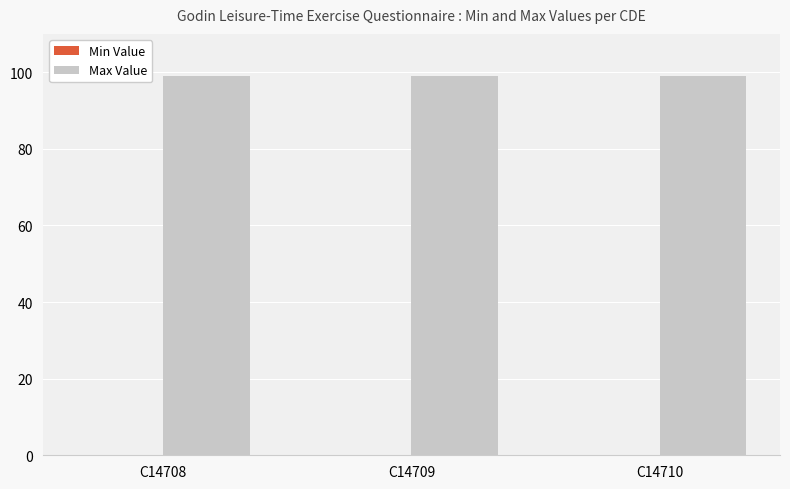

At which label does Max Value reach its minimum?

C14708